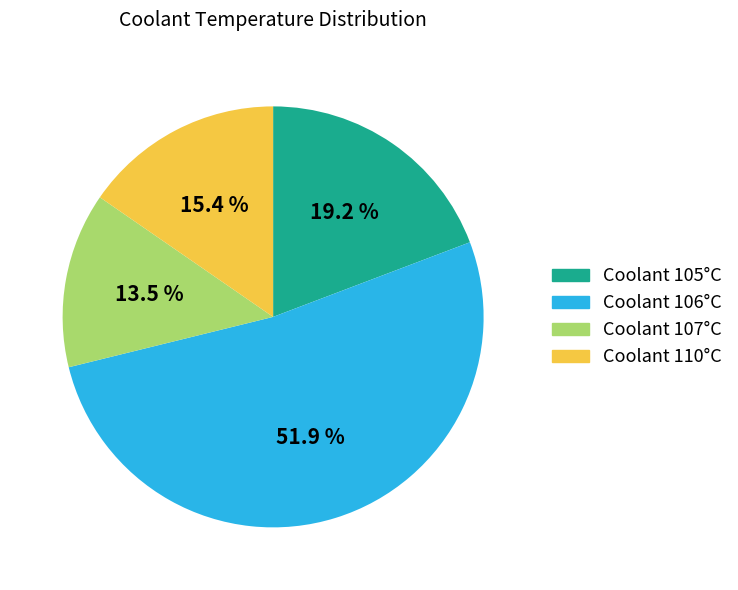

Rank the categories by value from highest to lowest.

Coolant 106°C, Coolant 105°C, Coolant 110°C, Coolant 107°C